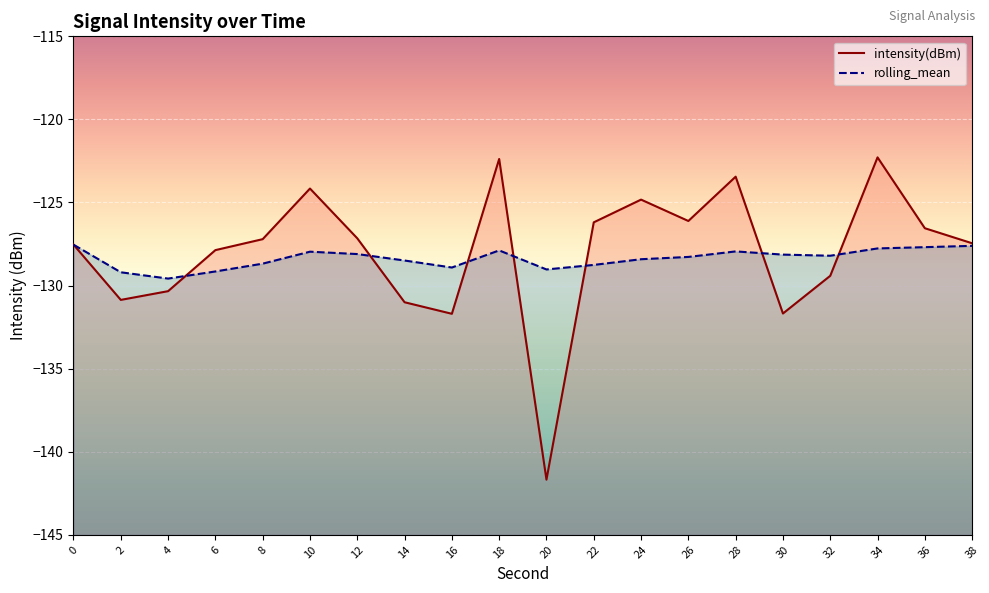

What value does the intensity(dBm) series have at 36?

-126.5